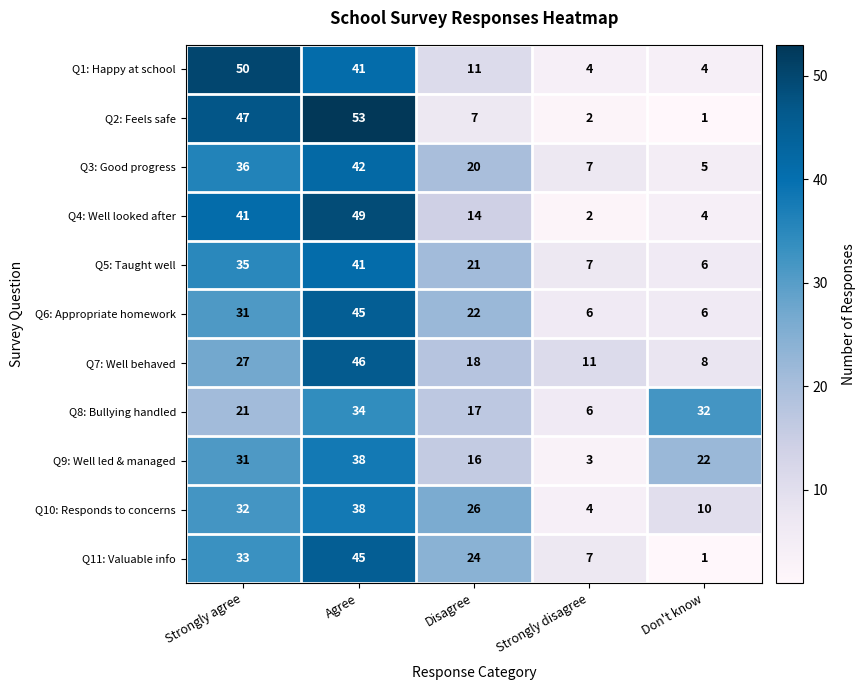

At how many categories does at least one series exceed 2?

5